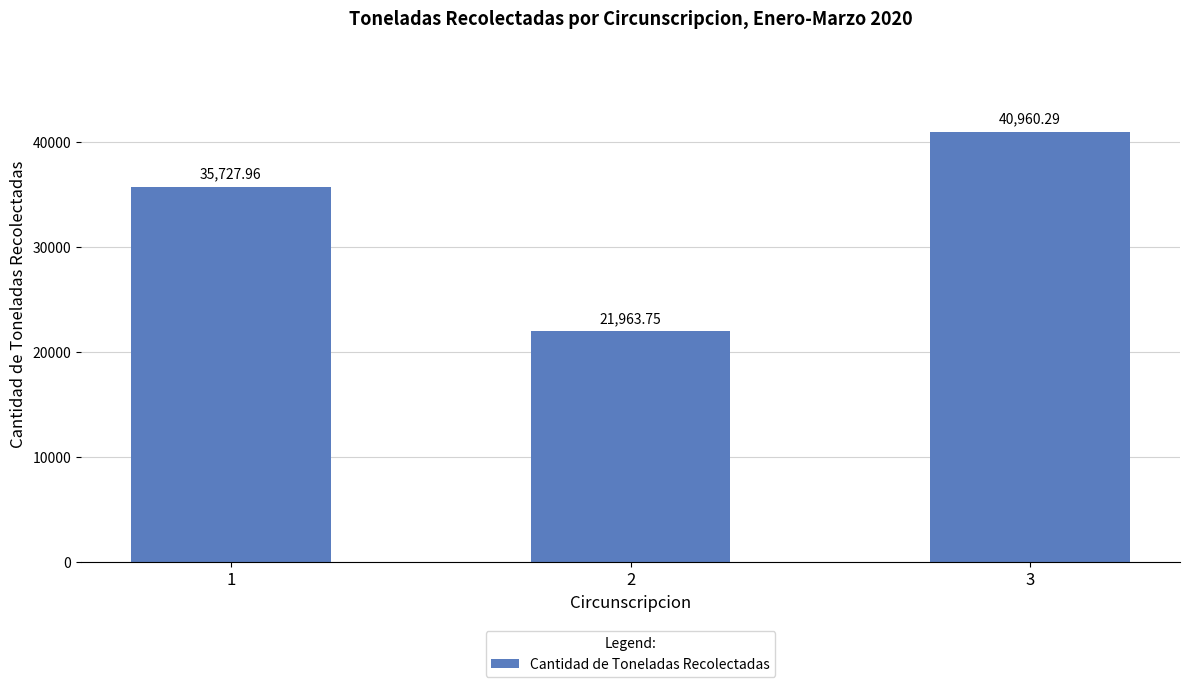

Rank the categories by value from lowest to highest.

2, 1, 3